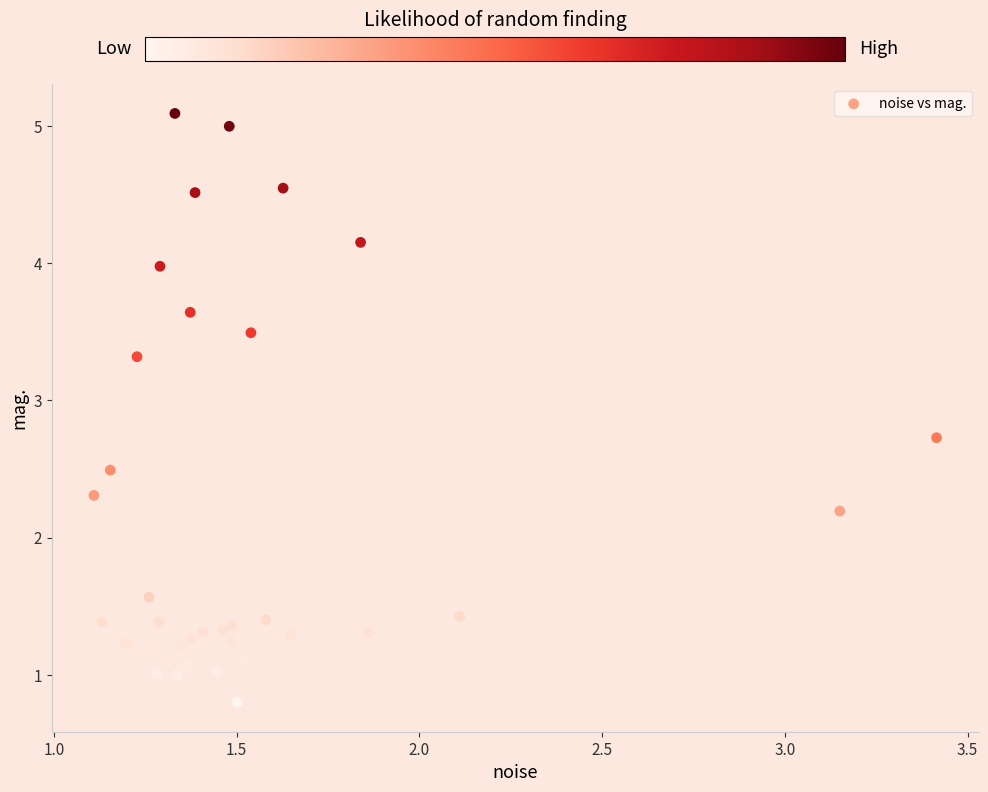

What Y value in the scatter plot is closest to 2?

2.2